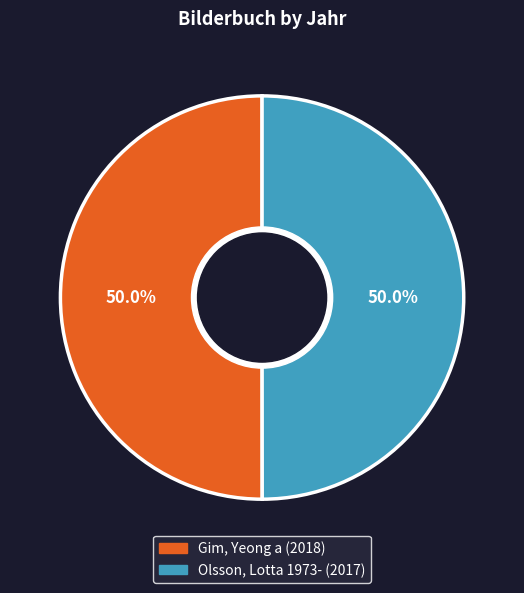

Combined, do Olsson, Lotta 1973- and Gim, Yeong a account for over 50%?

Yes